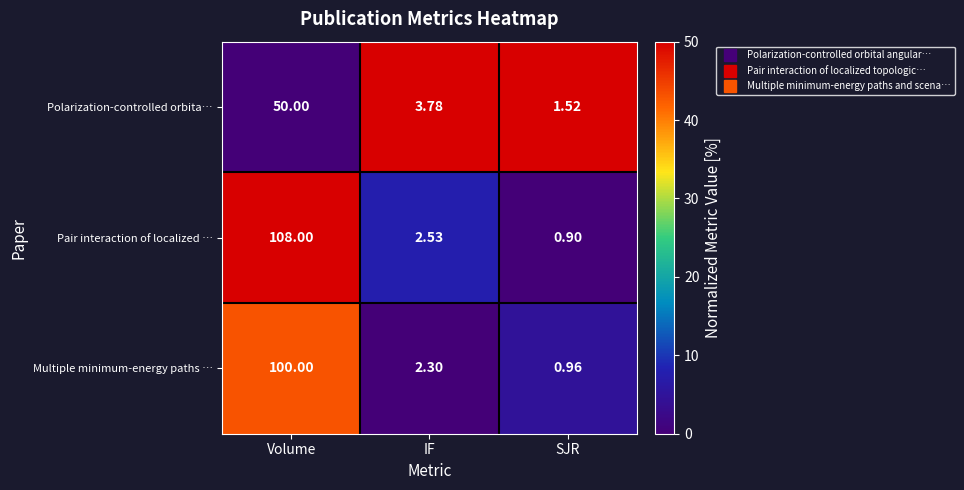

Which category has the highest value in the Multiple minimum-energy paths … series?

Volume